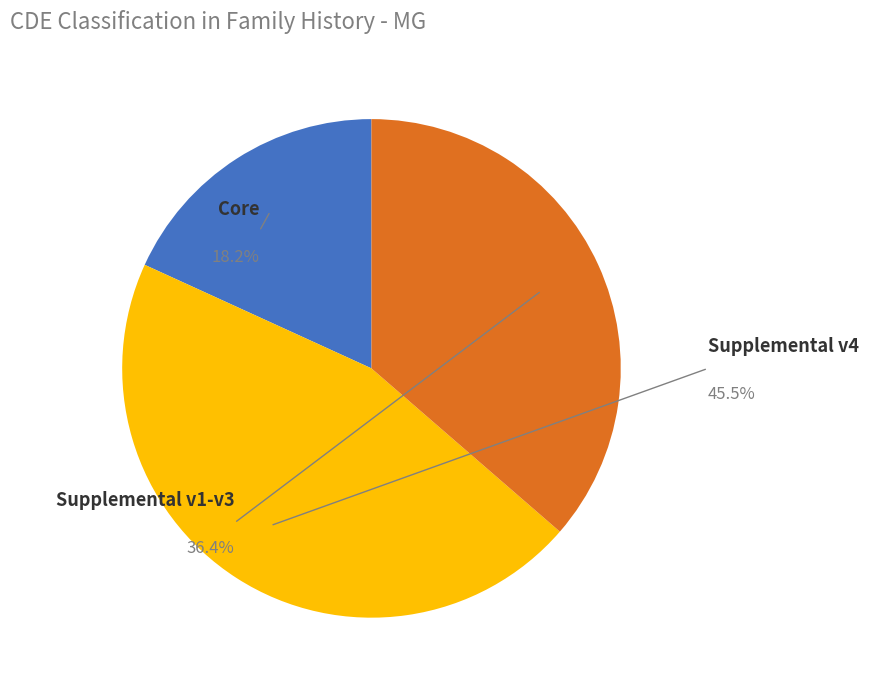

Is there a majority slice in this chart?

No